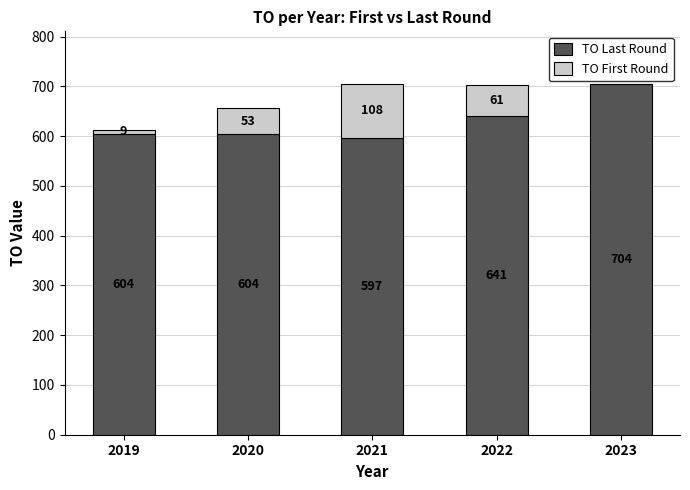

Is it true that TO Last Round equals 916 at 2022?

False